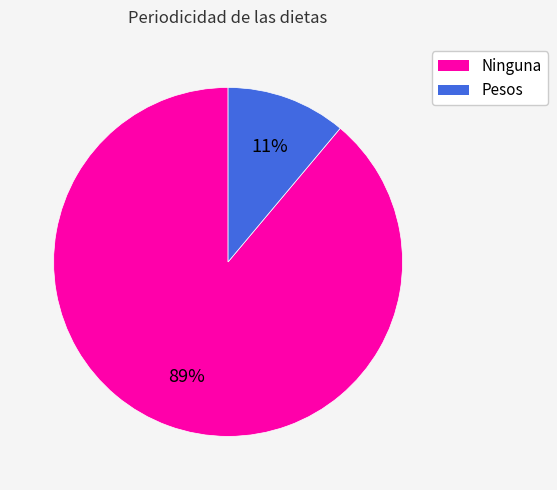

What is the ratio of the value at Pesos to the value at Ninguna?

0.1